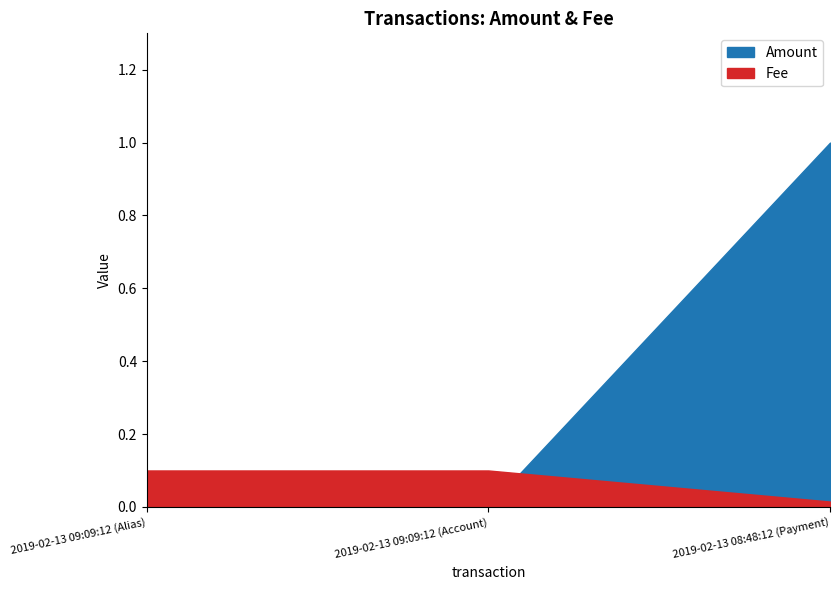

Rank the series by their maximum value, from highest to lowest.

Amount, Fee